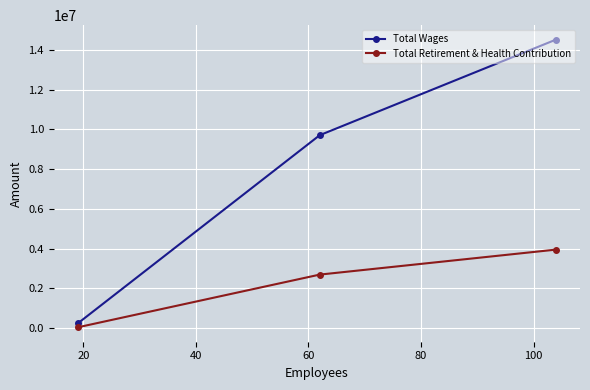

How many categories are shown in the chart?

3